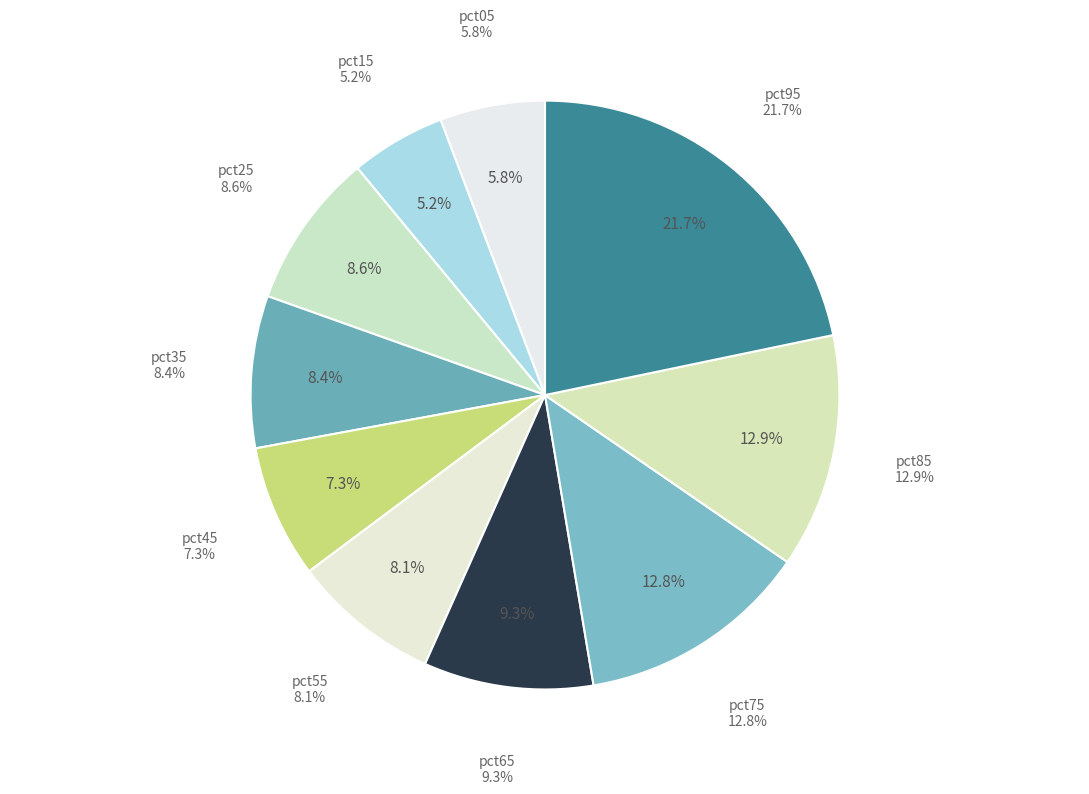

Is there a majority slice in this chart?

No